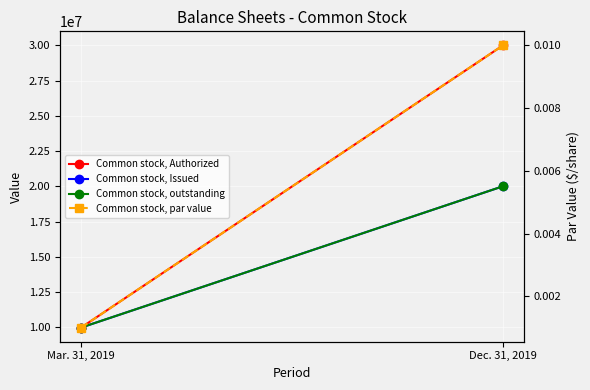

Reading left to right, list all the values displayed in this chart.

Common stock, Authorized: Mar. 31, 2019=9990000.0	Dec. 31, 2019=30000000.0
Common stock, Issued: Mar. 31, 2019=9990000.0	Dec. 31, 2019=20010000.0
Common stock, outstanding: Mar. 31, 2019=9990000.0	Dec. 31, 2019=20010000.0
Common stock, par value: Mar. 31, 2019=0.0	Dec. 31, 2019=0.0